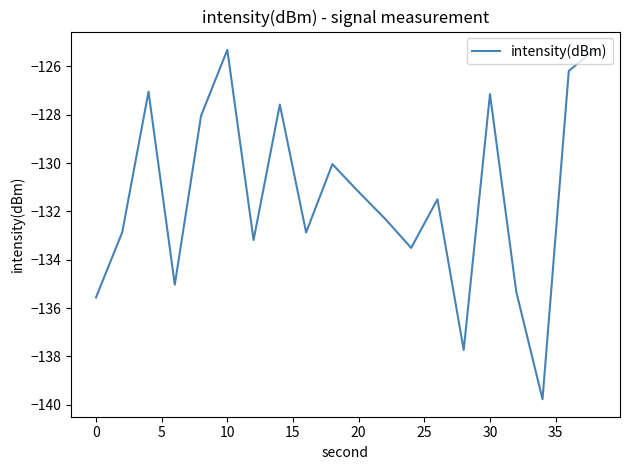

What is the maximum value shown in the chart?

-125.3